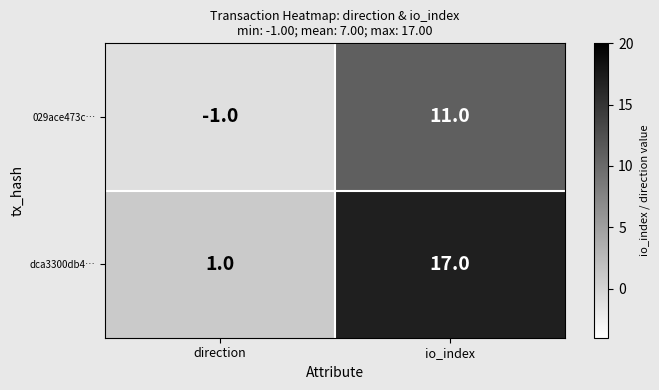

What is the average value of the dca3300db4… series?

9